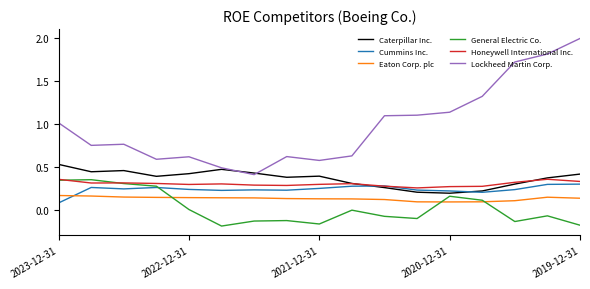

How many lines are shown in the chart?

6